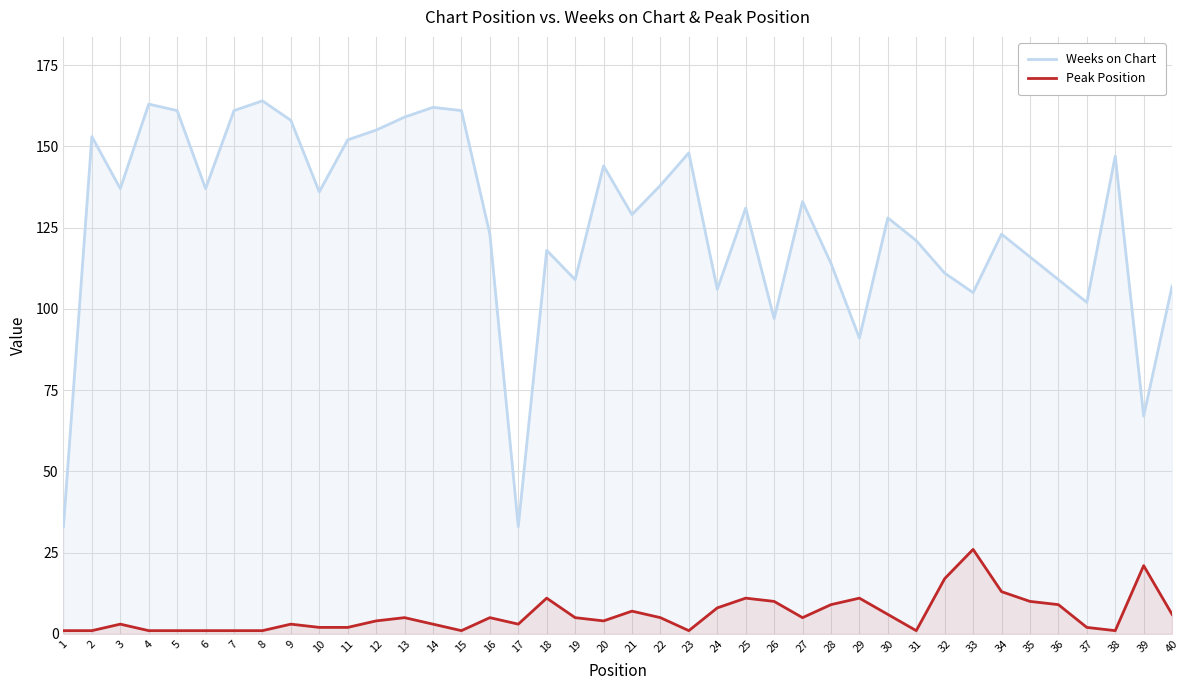

What is the maximum value shown in the chart?

164